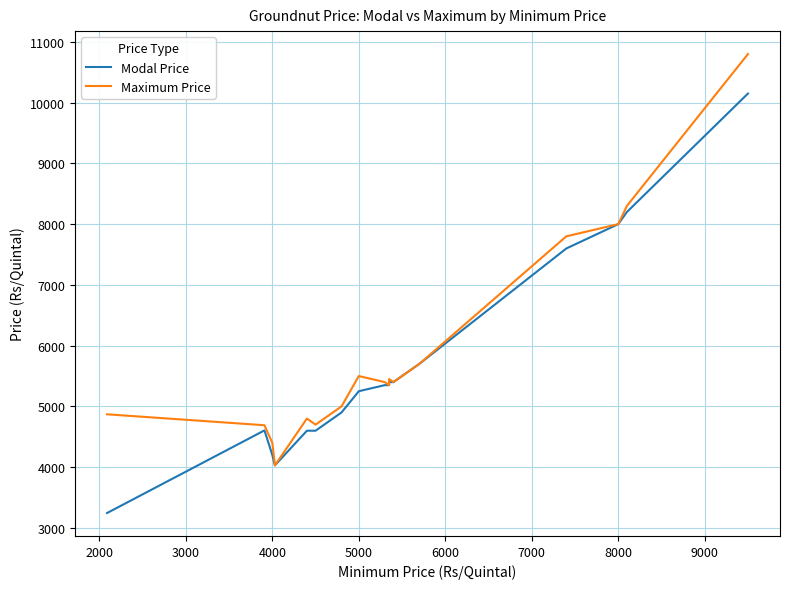

List the series in order of their overall mean, highest first.

Maximum Price, Modal Price